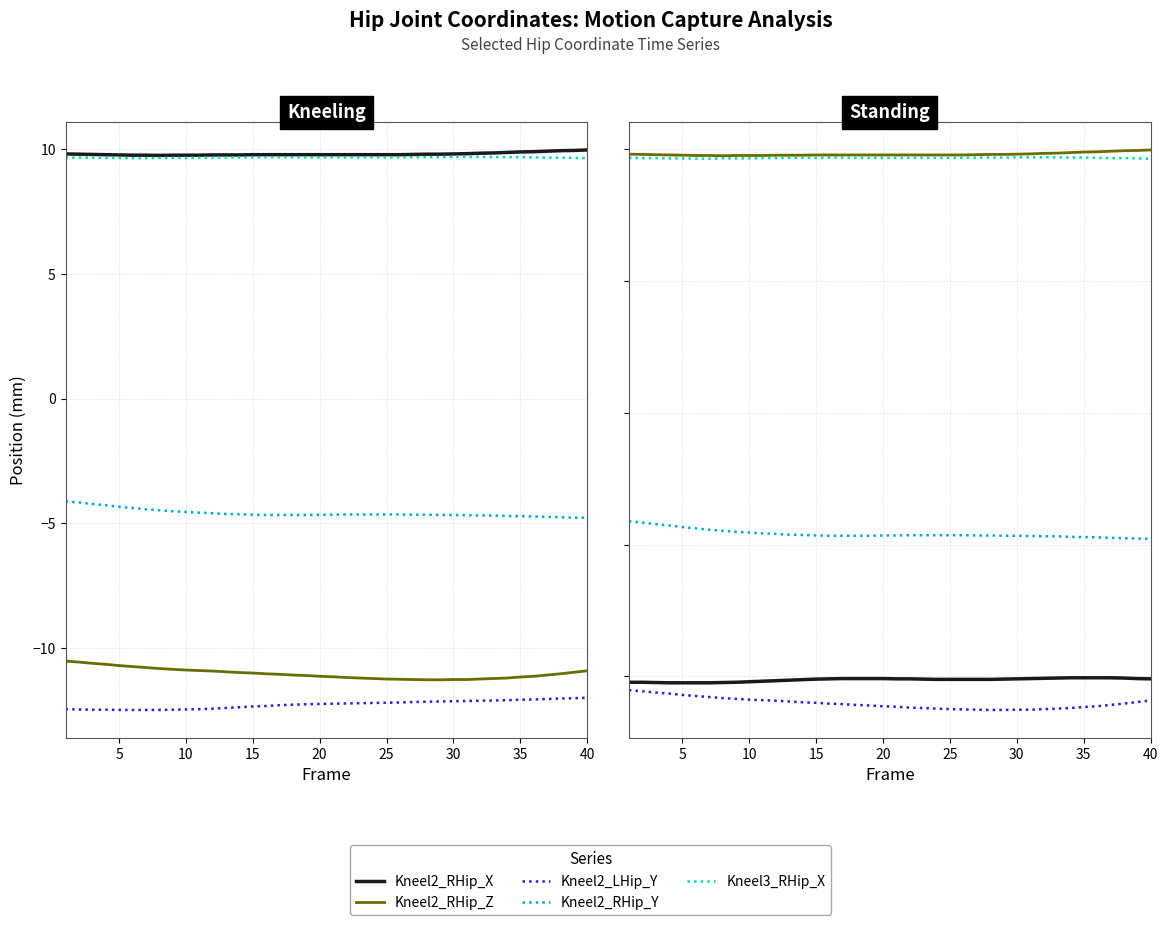

Is this an area chart (filled region under the line)?

No